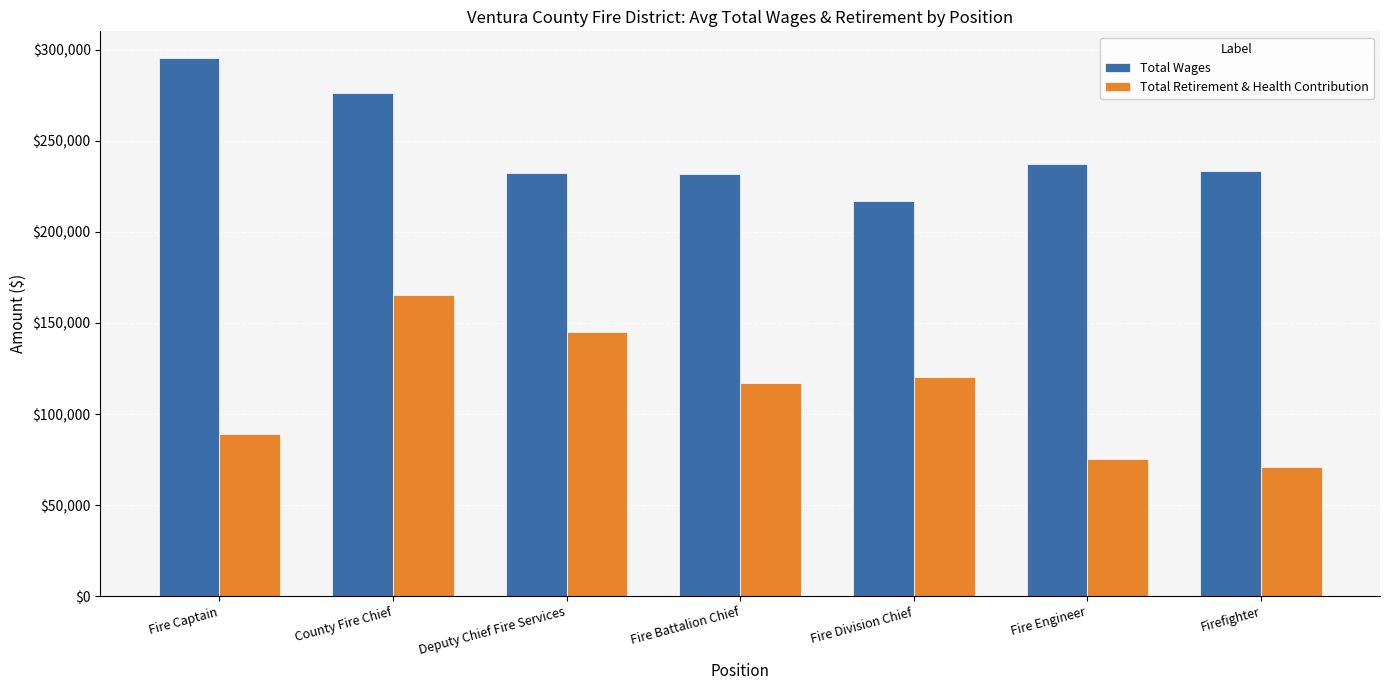

What is the approximate value of Total Wages at County Fire Chief, to the nearest 10?

276480